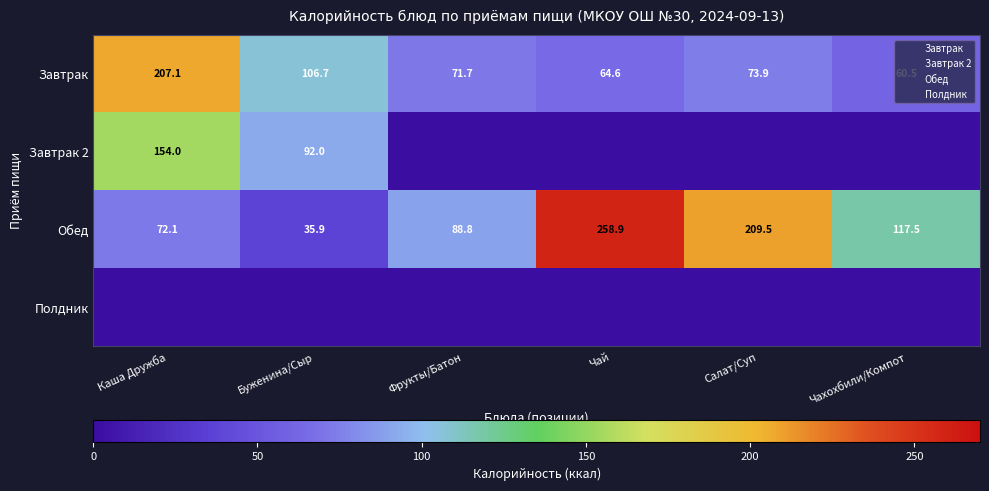

What is the greatest value displayed?

258.9